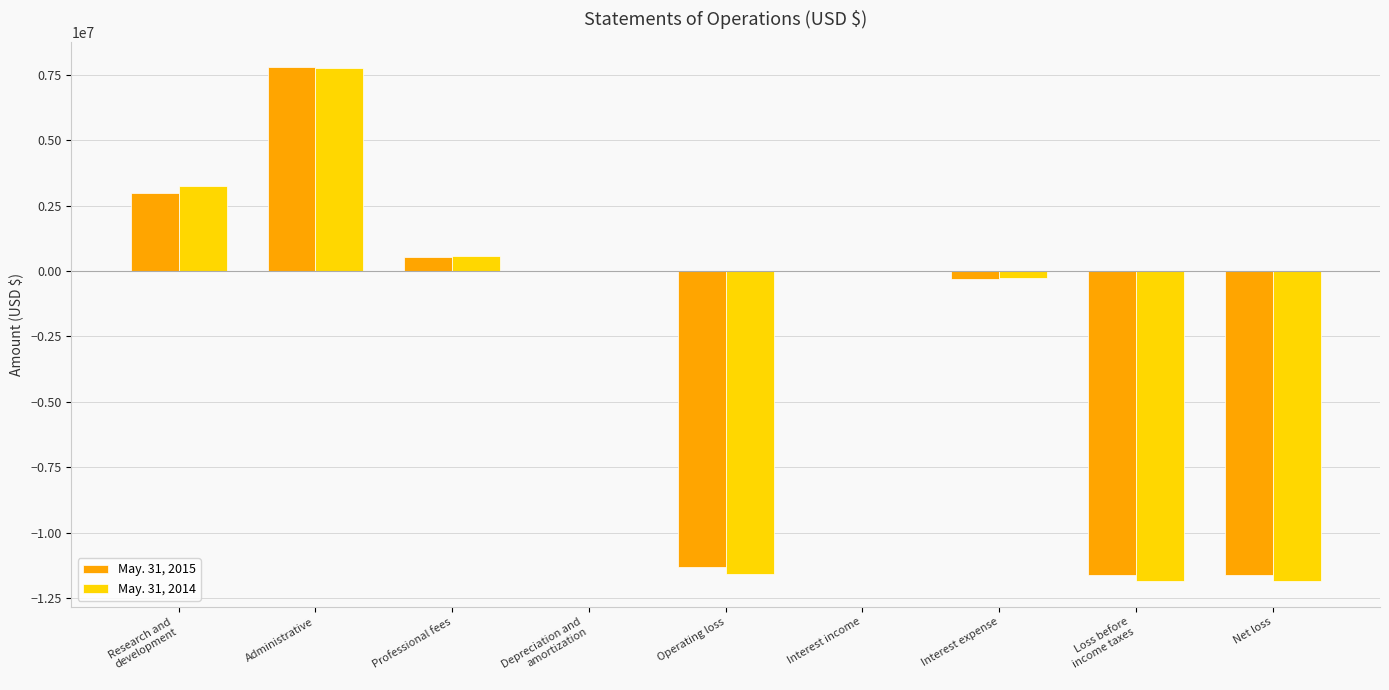

Read the May. 31, 2014 value at Net loss.

-11852229